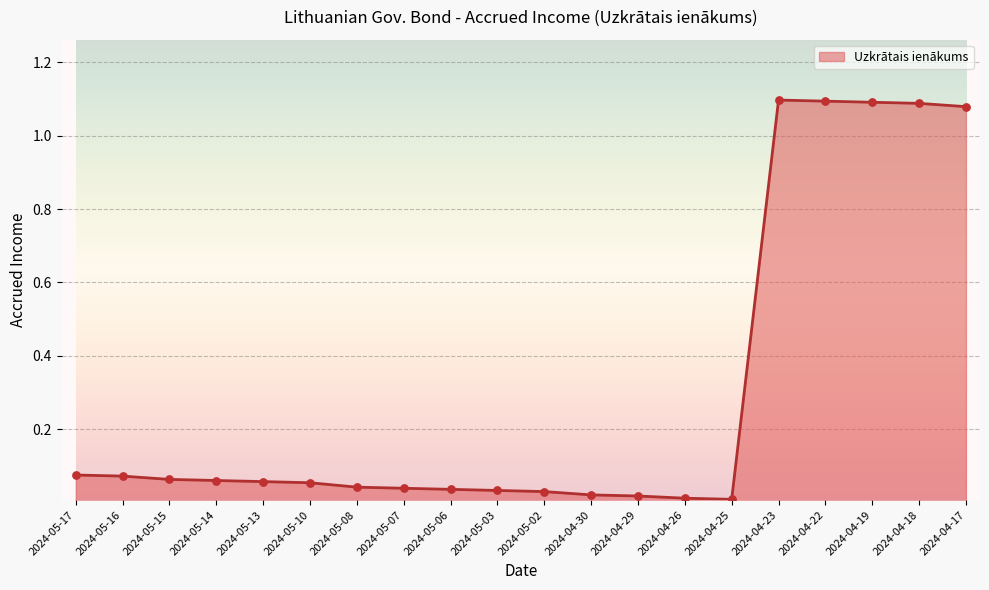

Which has a higher value, 2024-04-22 or 2024-04-26?

2024-04-22